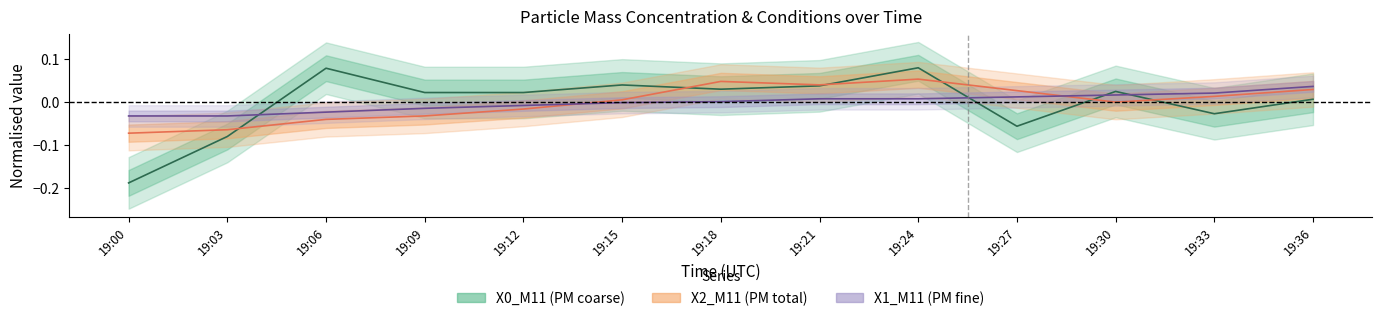

The value of X2_M11 at 19:09 is -0.1. True or false?

False